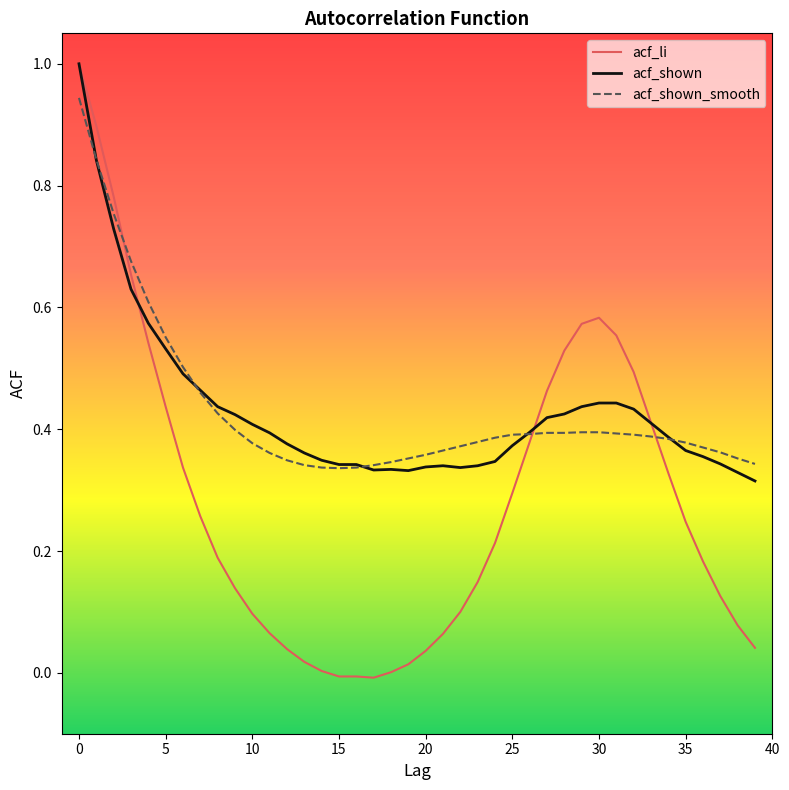

At how many categories does at least one series exceed 0?

40